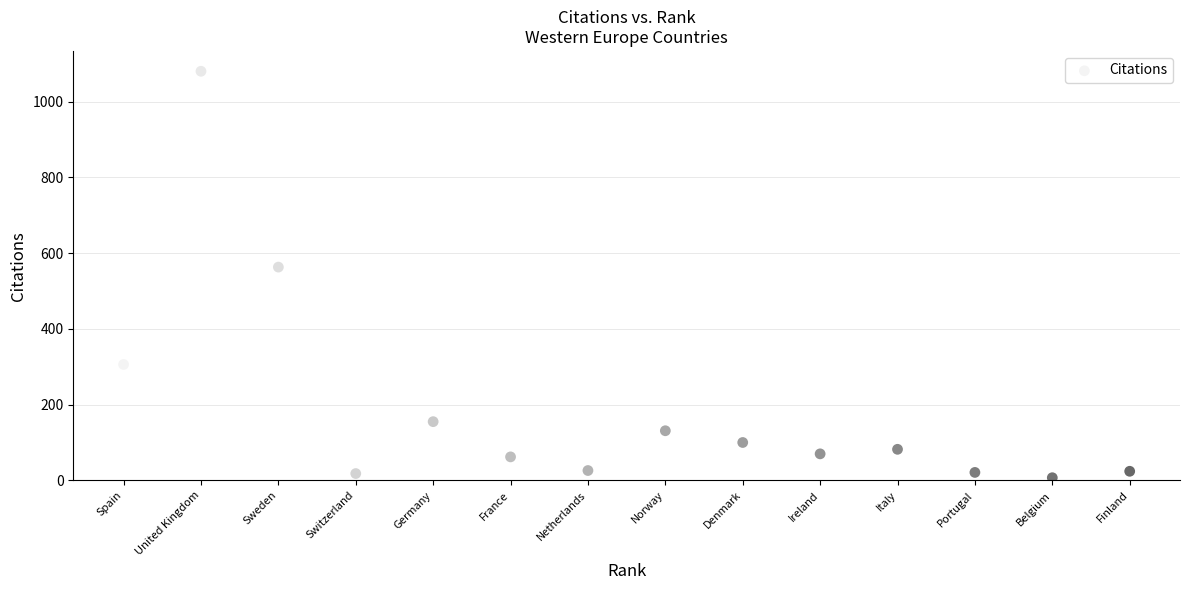

What Y value in the scatter plot is closest to 543?

563